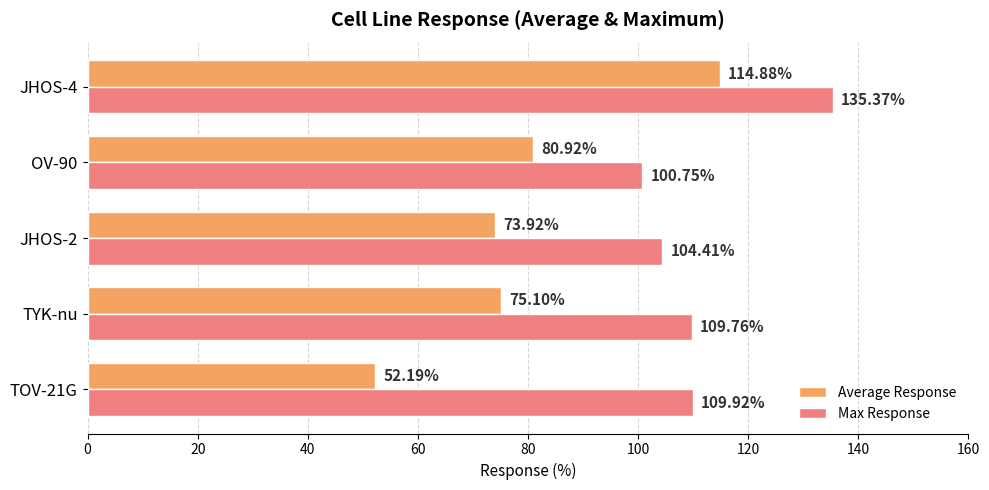

At which category is the sum across all series the highest?

JHOS-4